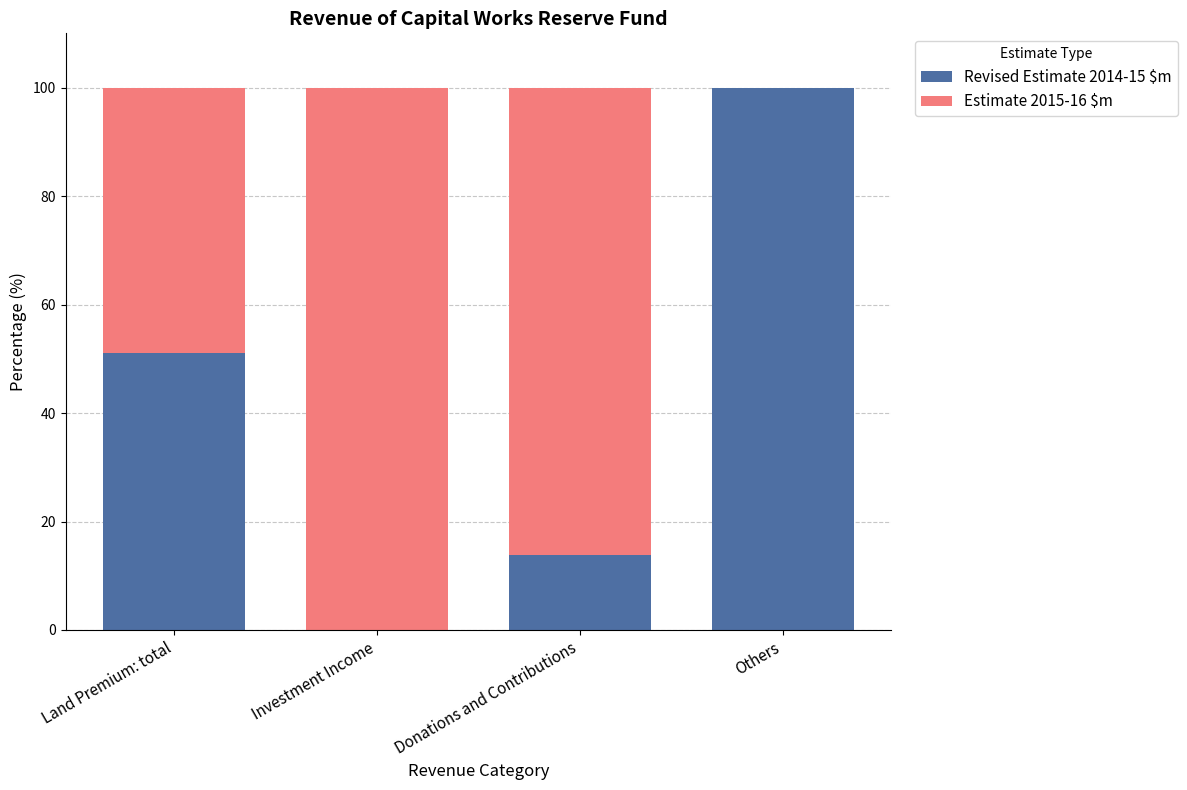

What is the total value across all series at Land Premium: total?

100.0